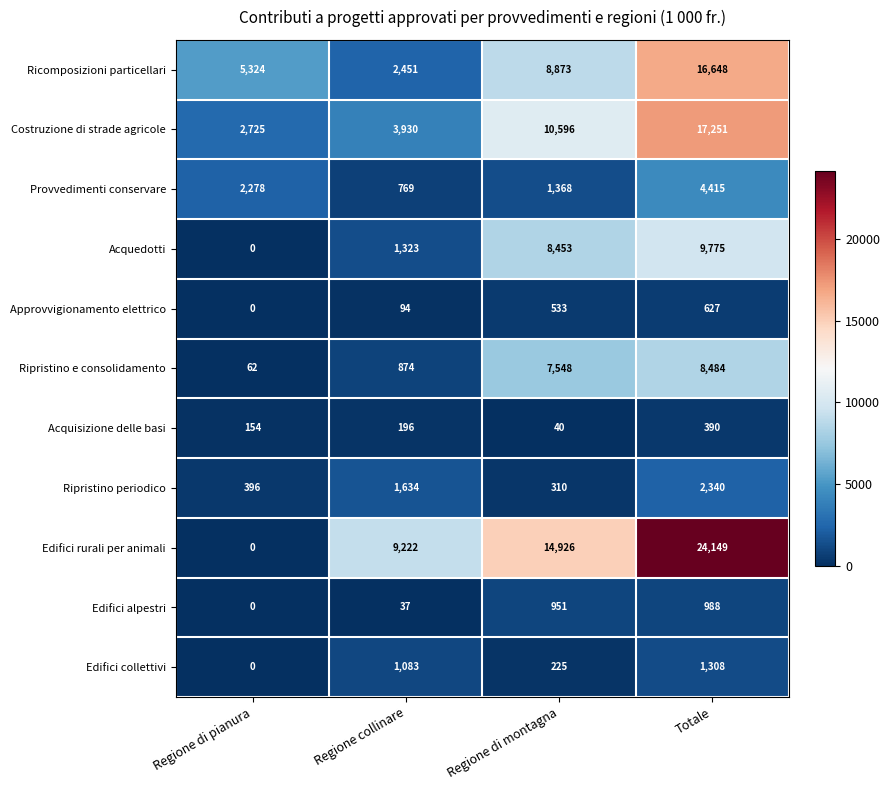

At Regione collinare, list the series in order from smallest to largest.

Edifici alpestri, Approvvigionamento elettrico, Acquisizione delle basi, Provvedimenti conservare, Ripristino e consolidamento, Edifici collettivi, Acquedotti, Ripristino periodico, Ricomposizioni particellari, Costruzione di strade agricole, Edifici rurali per animali